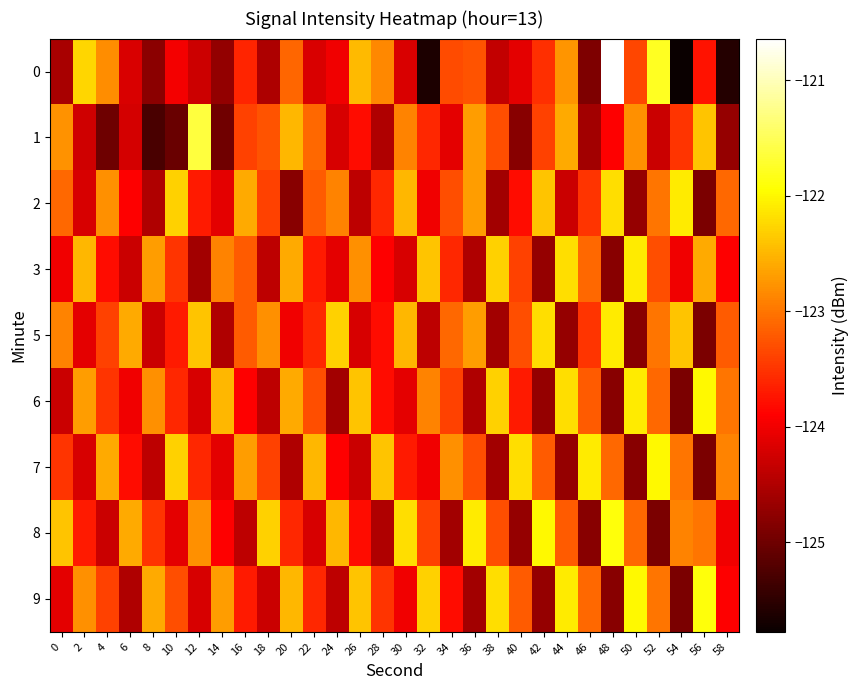

Between 30 and 44, which series saw the biggest shift?

5